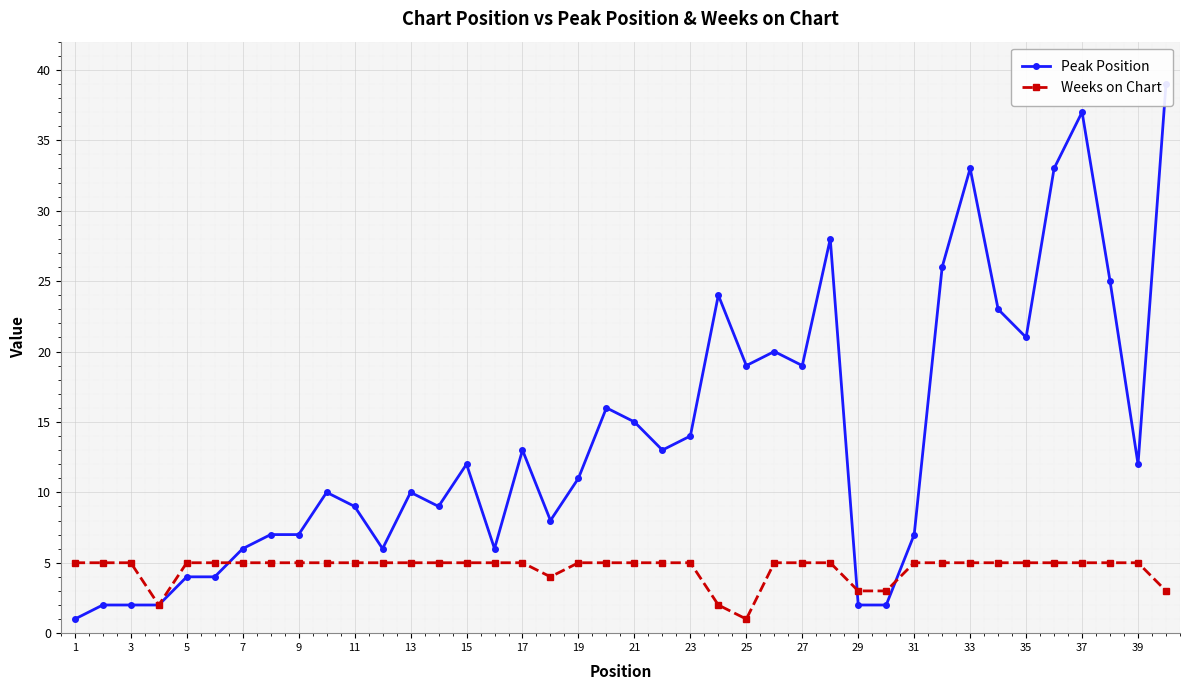

What is the highest value of the Weeks on Chart series?

5